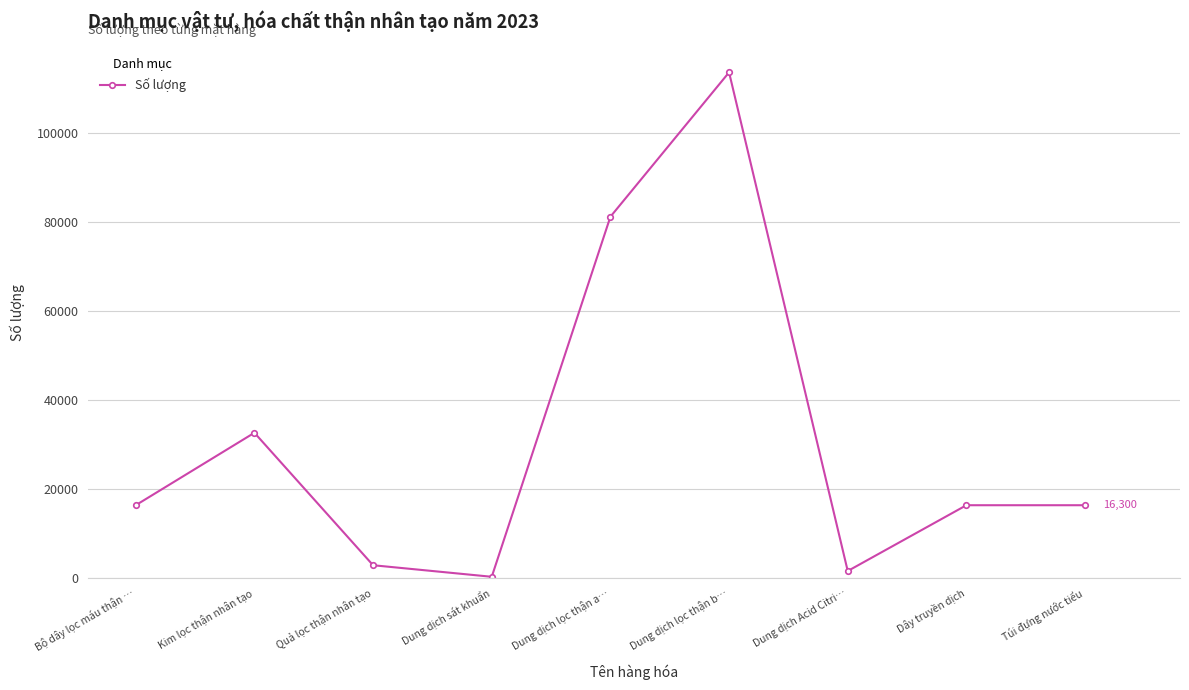

What is the ratio of the value at Dung dịch Acid Citri… to the value at Quả lọc thận nhân tạo?

0.5